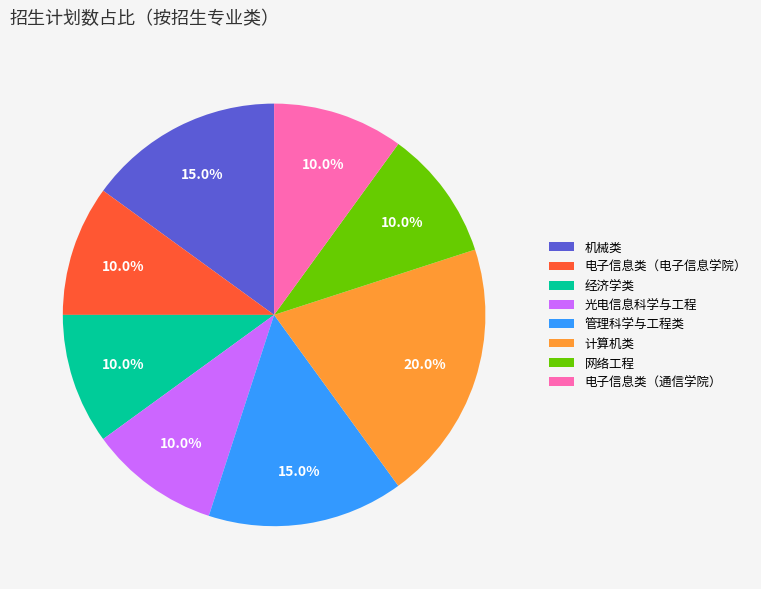

What is the largest slice in the pie chart?

计算机类